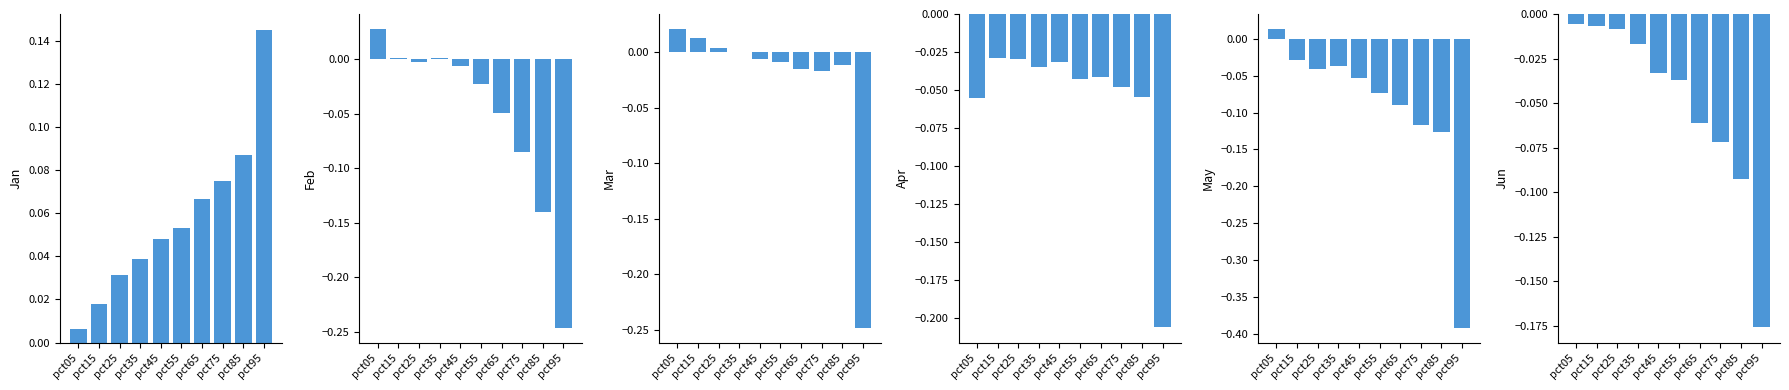

Reading left to right, list all the values displayed in this chart.

Jan: 0.0	0.0	0.0	0.0	0.0	0.1	0.1	0.1	0.1	0.1
Feb: 0.0	0.0	-0.0	0.0	-0.0	-0.0	-0.0	-0.1	-0.1	-0.2
Mar: 0.0	0.0	0.0	-0.0	-0.0	-0.0	-0.0	-0.0	-0.0	-0.2
Apr: -0.1	-0.0	-0.0	-0.0	-0.0	-0.0	-0.0	-0.0	-0.1	-0.2
May: 0.0	-0.0	-0.0	-0.0	-0.1	-0.1	-0.1	-0.1	-0.1	-0.4
Jun: -0.0	-0.0	-0.0	-0.0	-0.0	-0.0	-0.1	-0.1	-0.1	-0.2